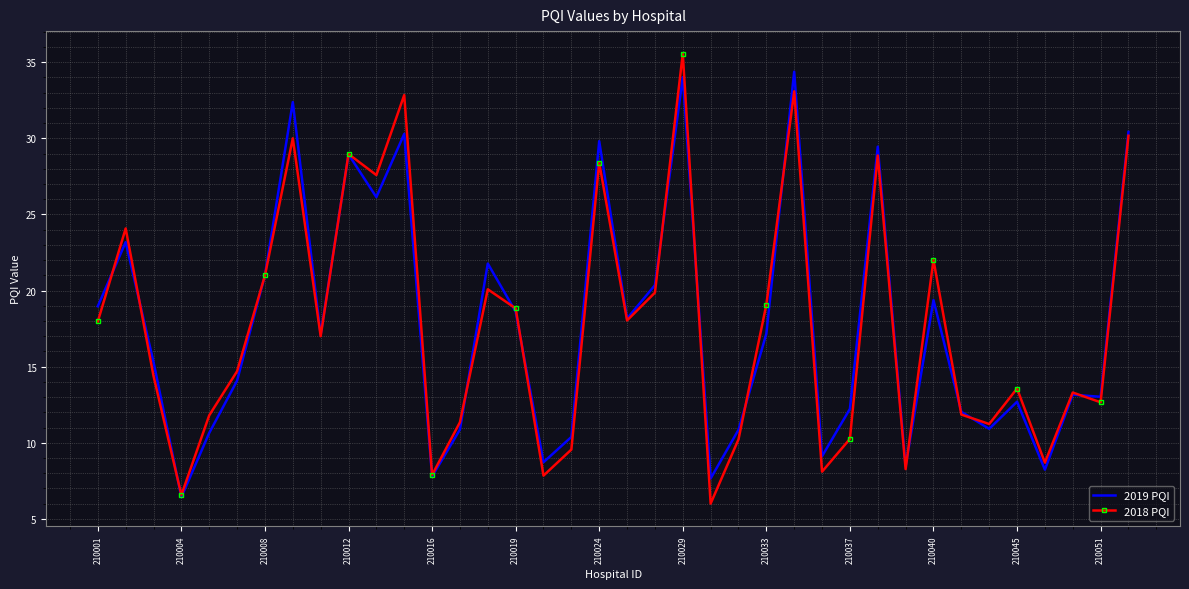

What is the smallest value displayed?

6.0